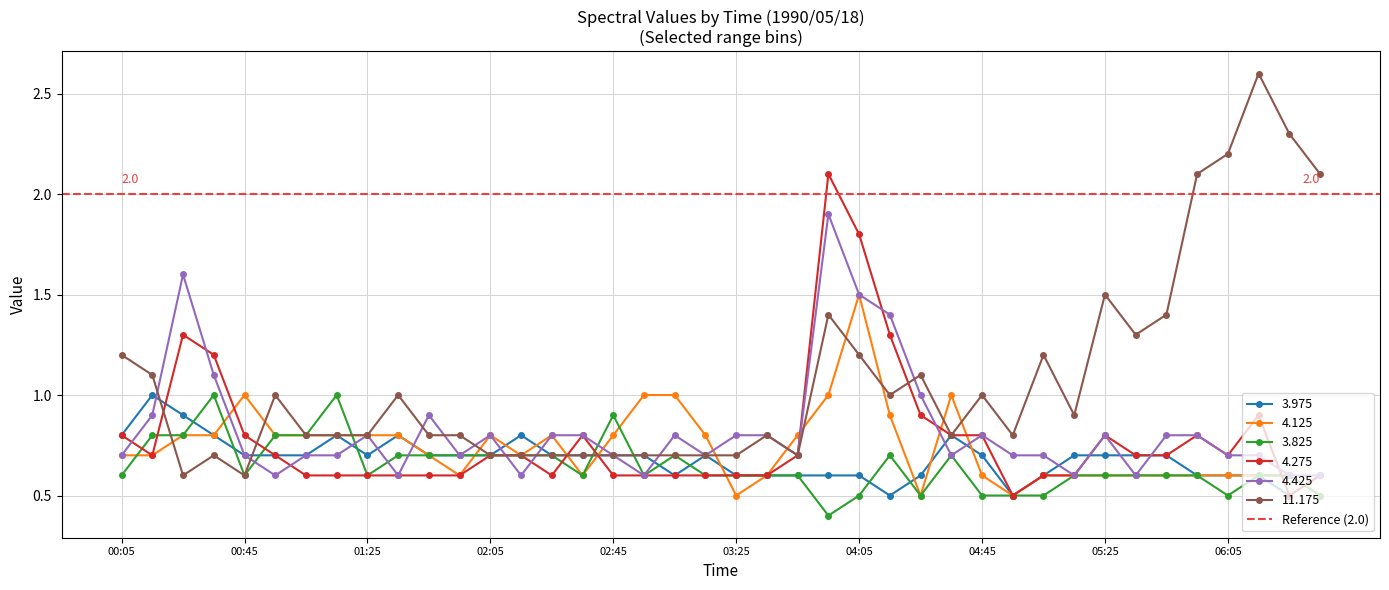

What is the highest value of the 4.125 series?

1.5